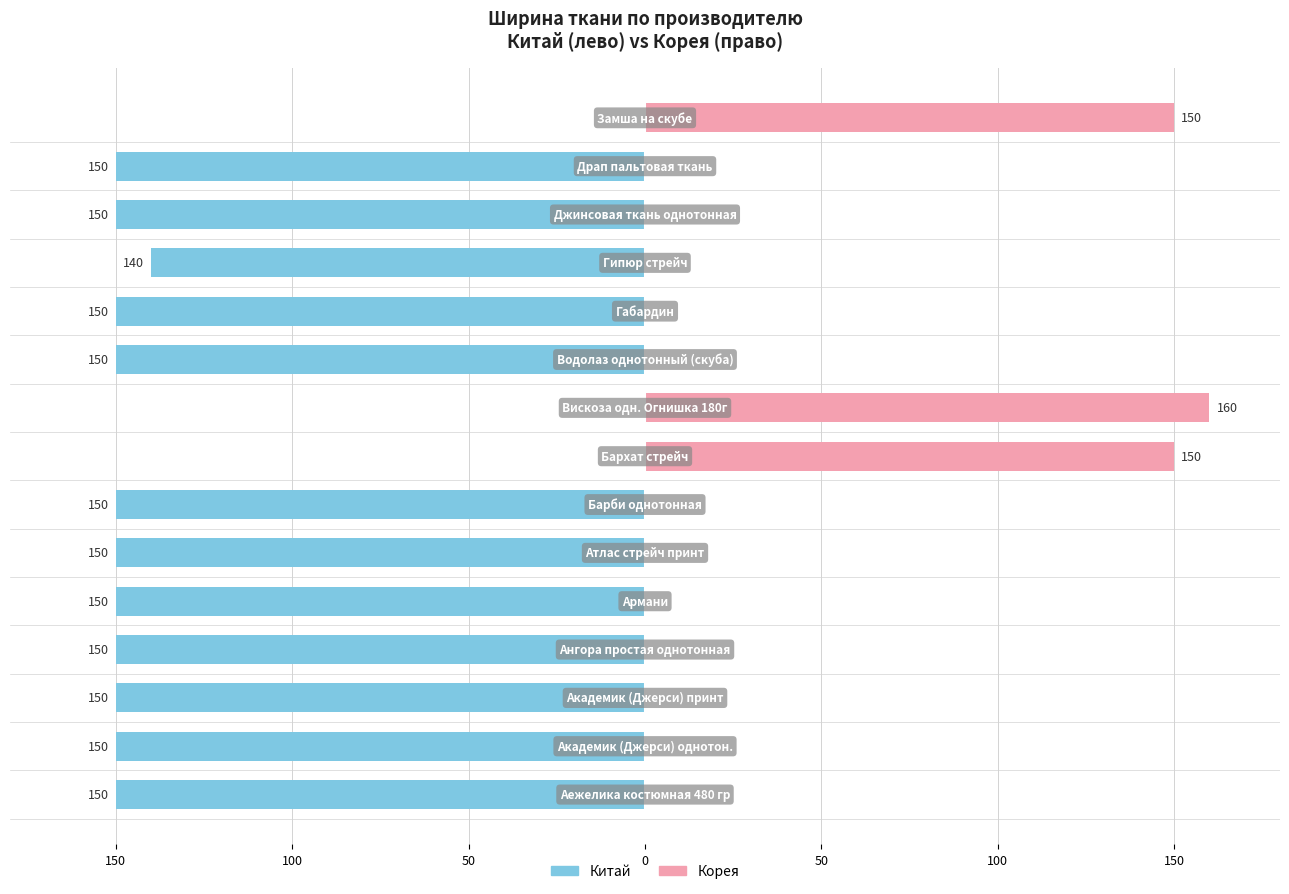

List the series in order of their overall mean, highest first.

Корея, Китай